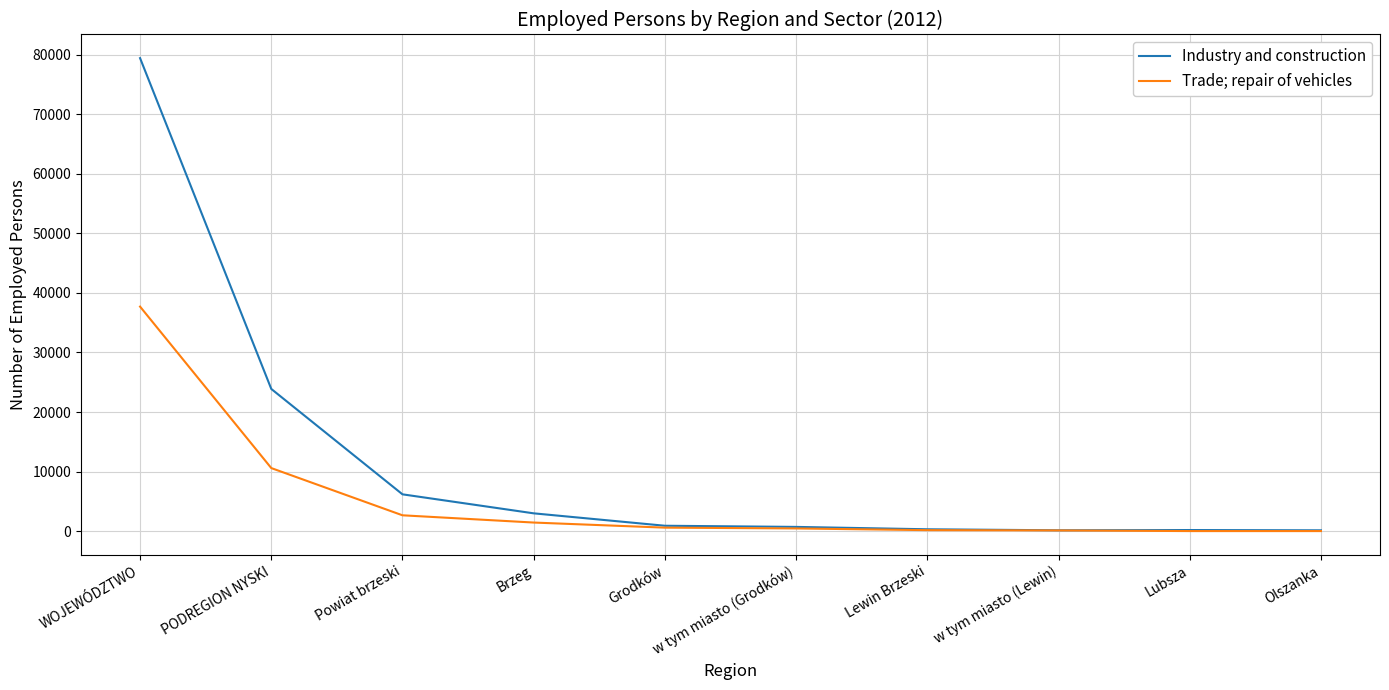

Which series has the largest total across all categories?

Industry and construction